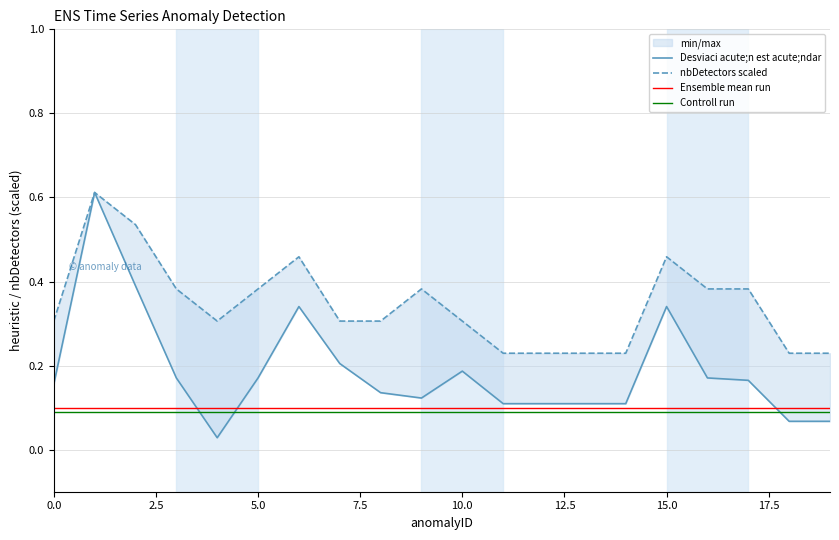

Which series changed the most between 15.0 and 12?

Desviaci acute;n est acute;ndar